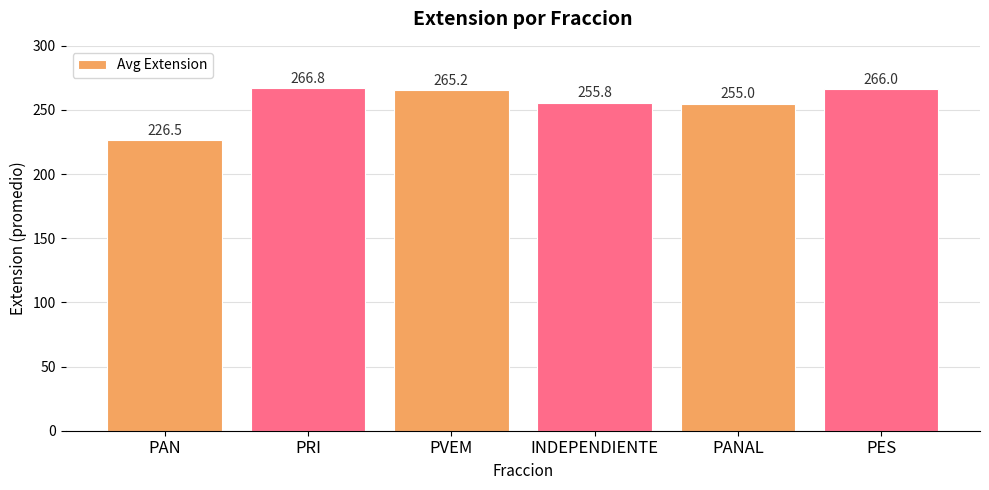

What is the label of the 3rd bar from the right?

INDEPENDIENTE